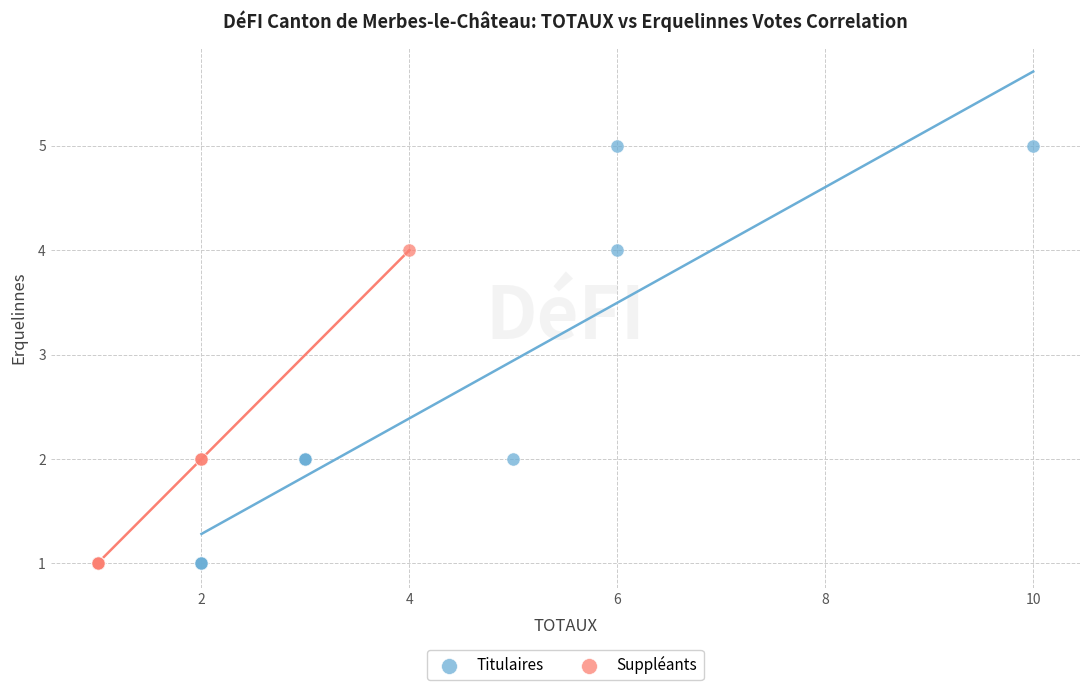

Which series contains the highest Y value?

Titulaires